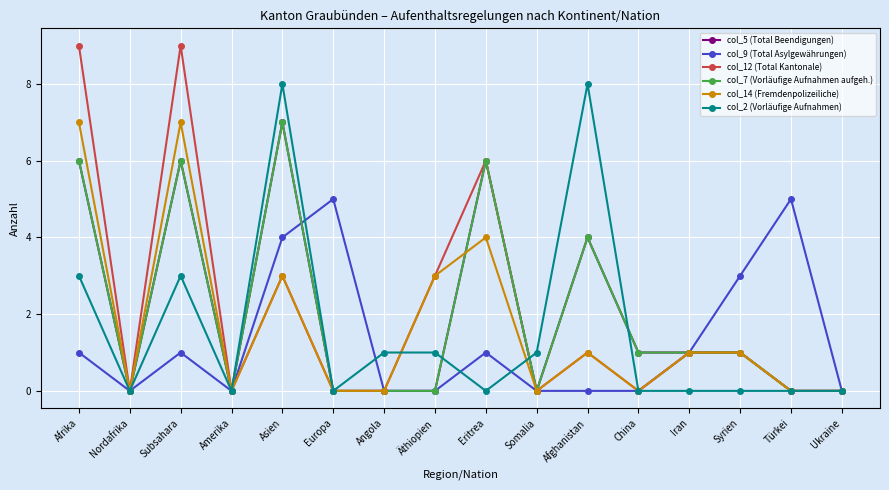

Does the chart have visible grid lines?

Yes